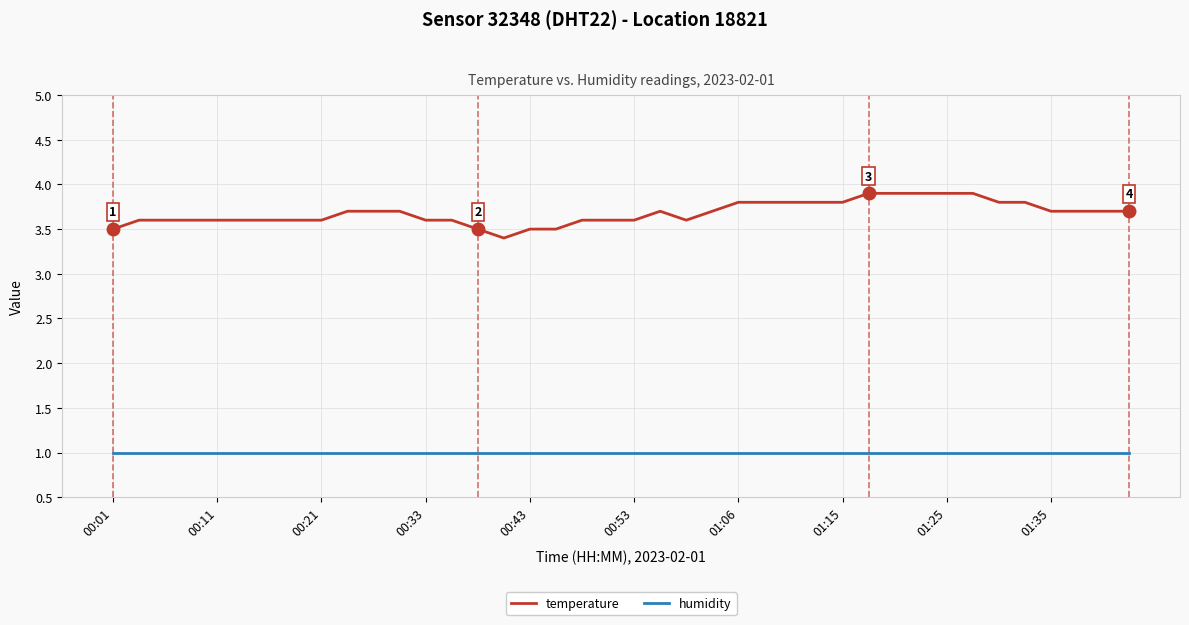

True or false: temperature and humidity cross at least once.

False